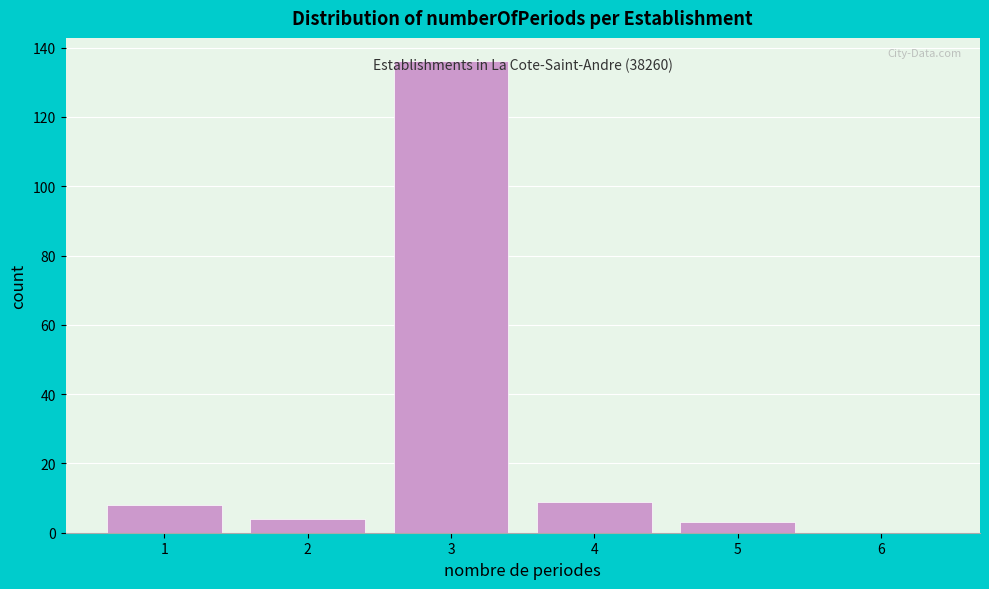

Over which range of the x-axis is the bar tallest?

2.5 to 3.5